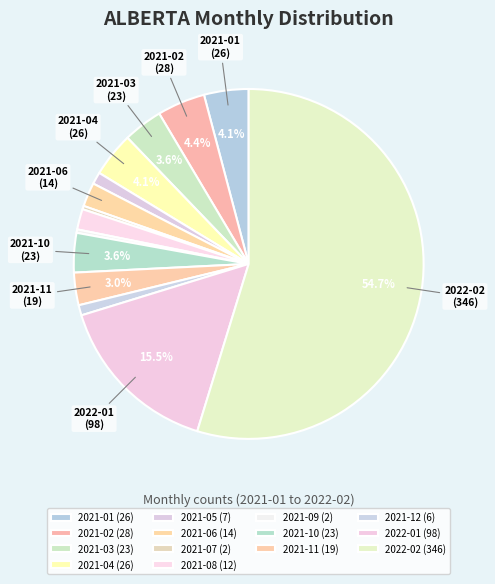

To the nearest percent, what portion does 2021-02 represent?

4%